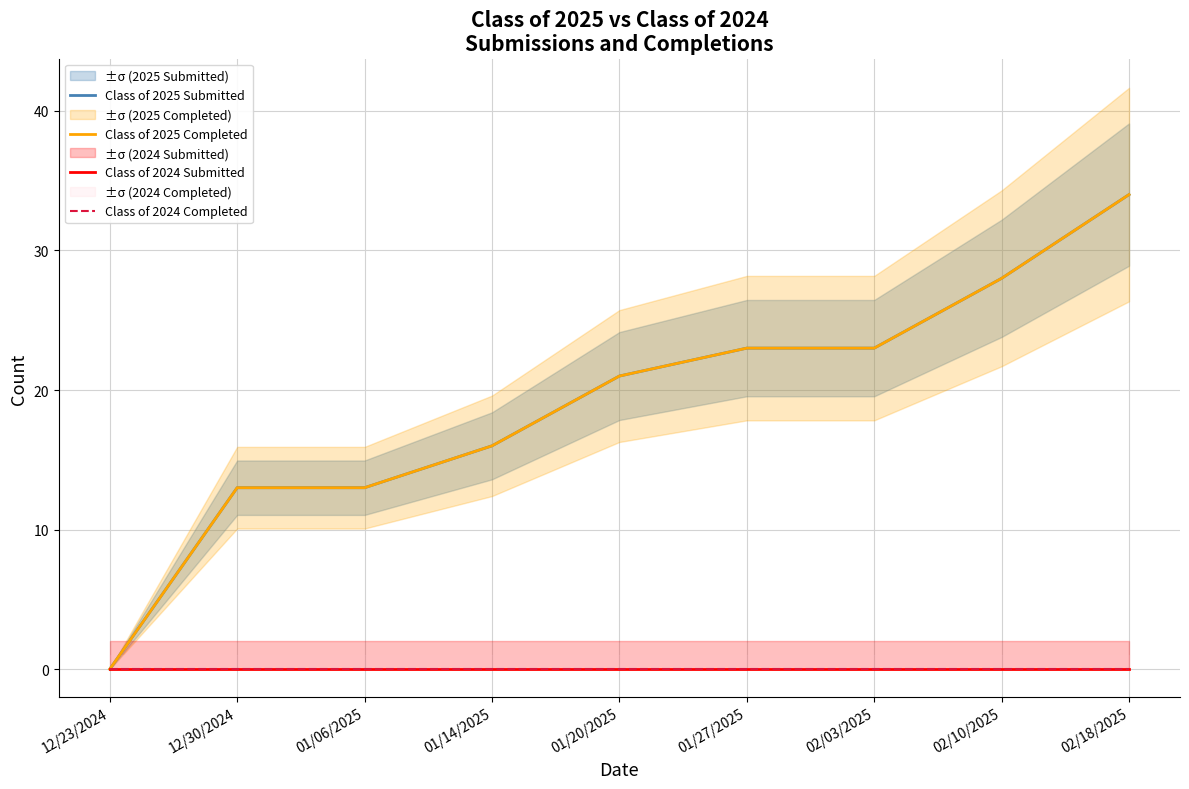

Is this an area chart (filled region under the line)?

No